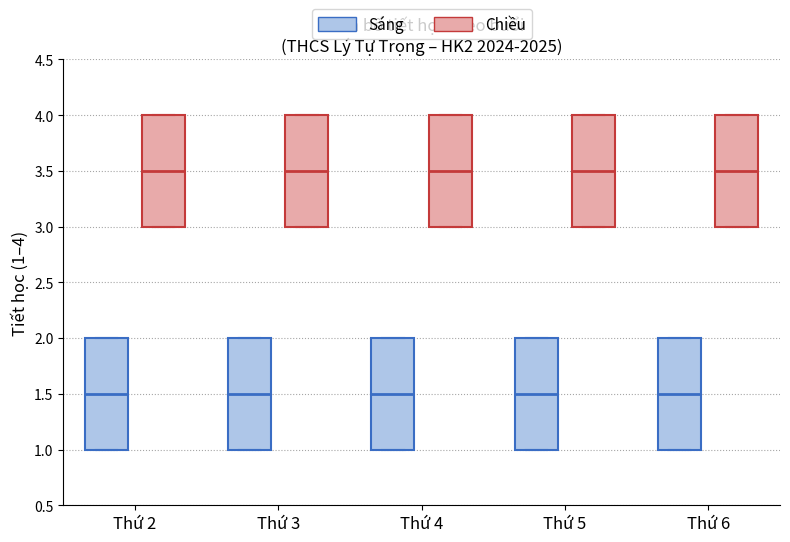

Where is the upper edge of the box for Thứ 6 (Chiều) on the y-axis? The values are not printed on the chart, so give them approximately, as read against the axis.

4.0